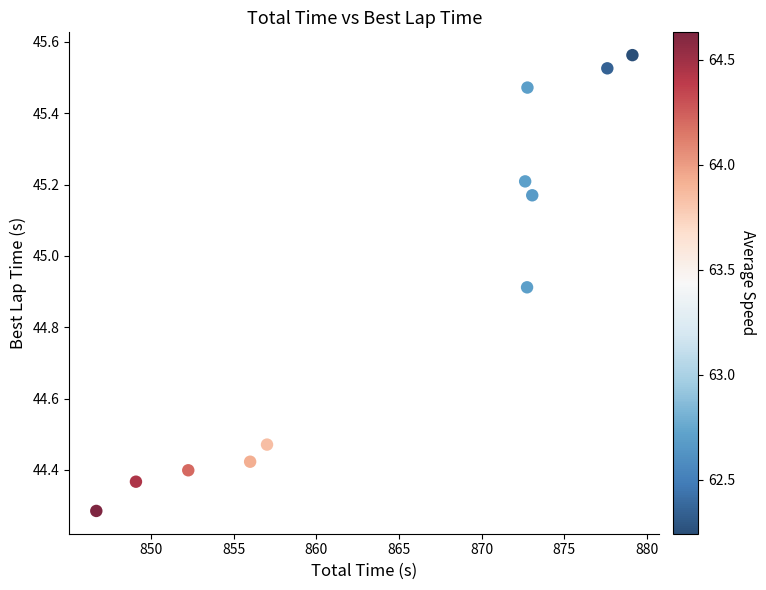

What is the range of Y values (max minus min)?

1.3